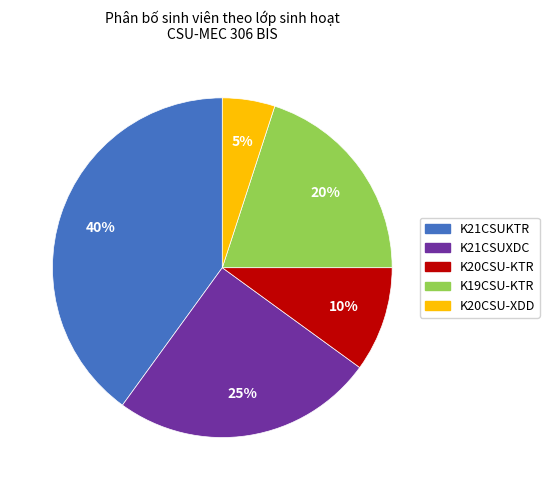

Is K20CSU-KTR the majority of the pie?

No